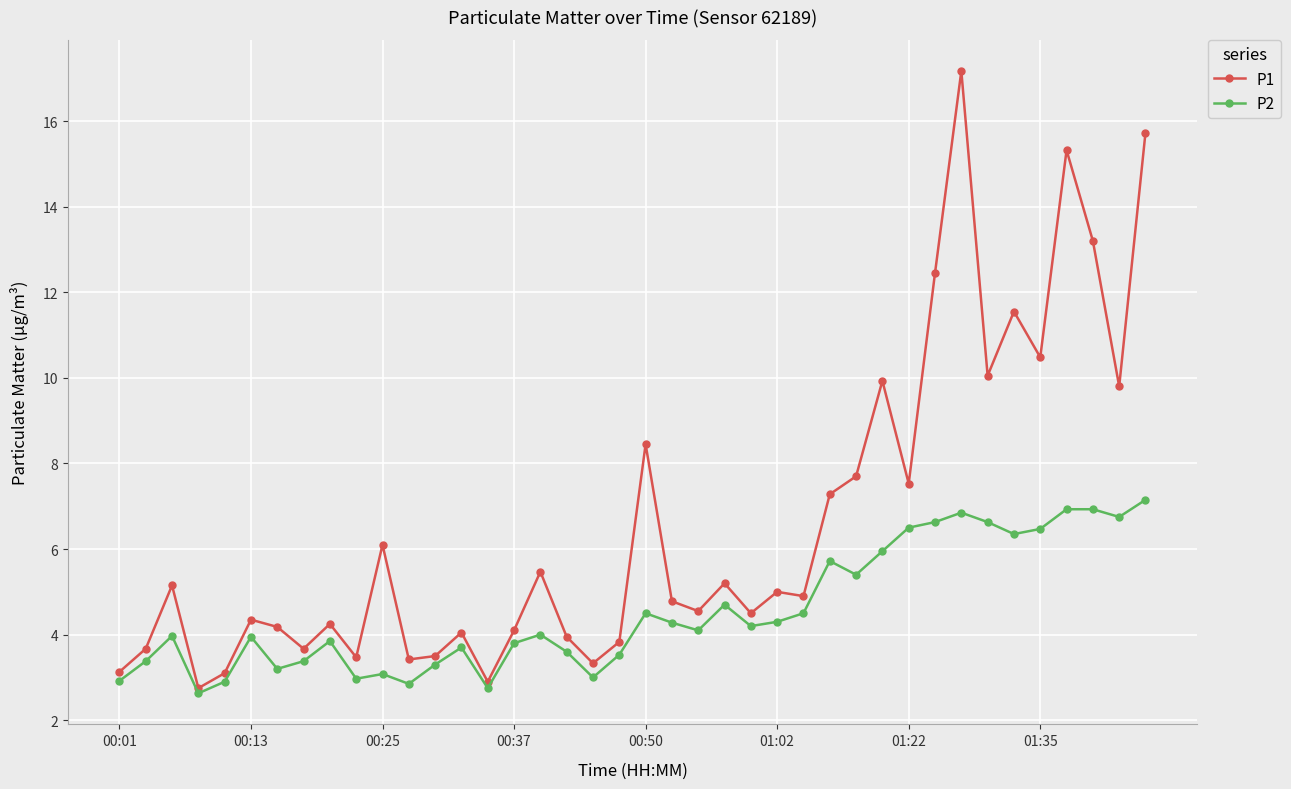

What is the average value of the P2 series?

4.5